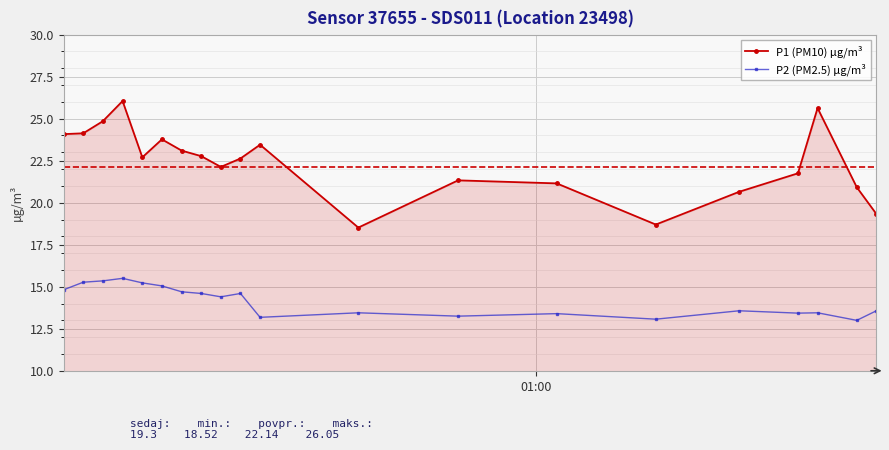

Rank the series by their average value, from lowest to highest.

P2 (PM2.5) µg/m³, P1 (PM10) µg/m³